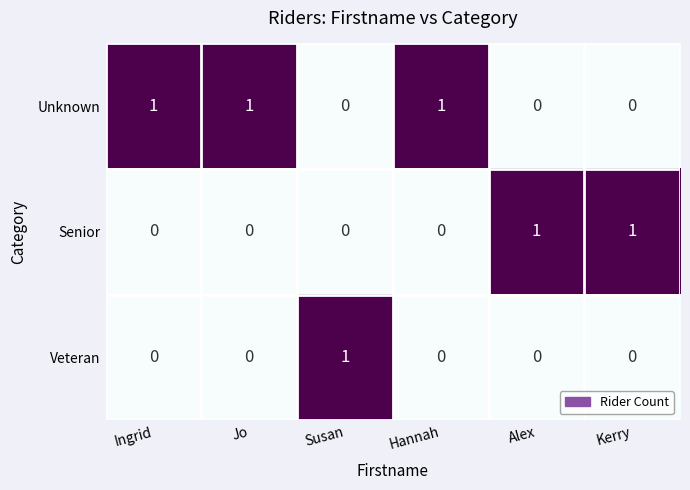

How many data points in Senior are above 0?

2